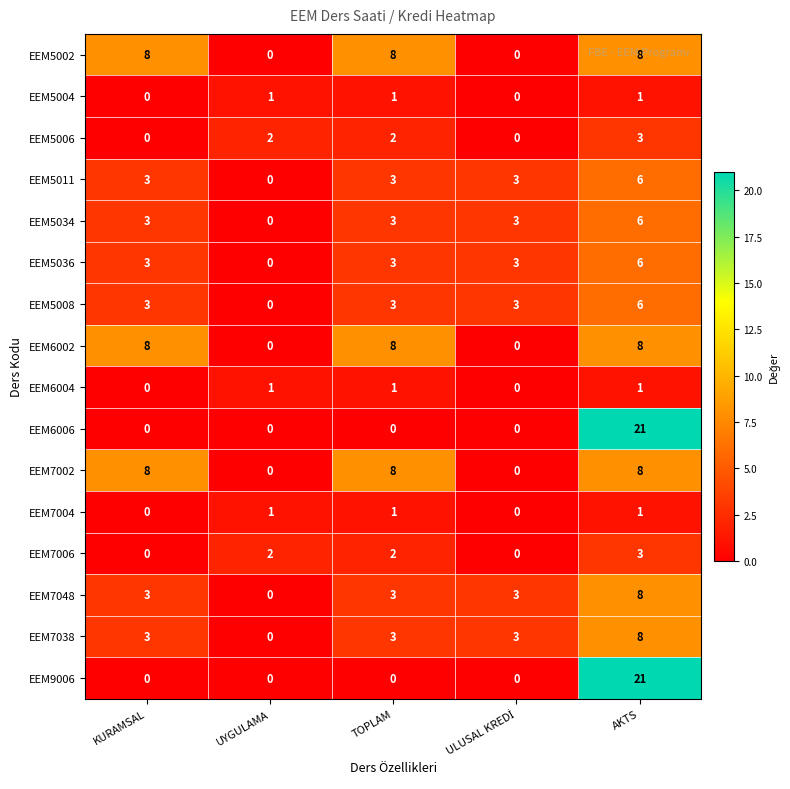

At how many categories does at least one series exceed 5?

3